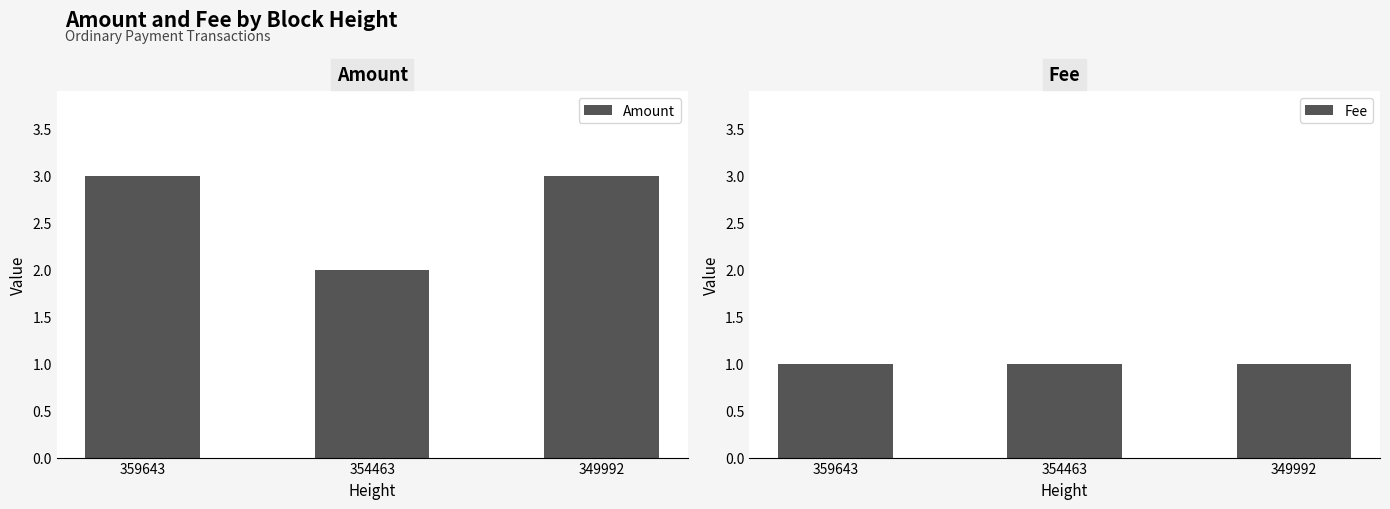

At which category is the sum across all series the highest?

359643